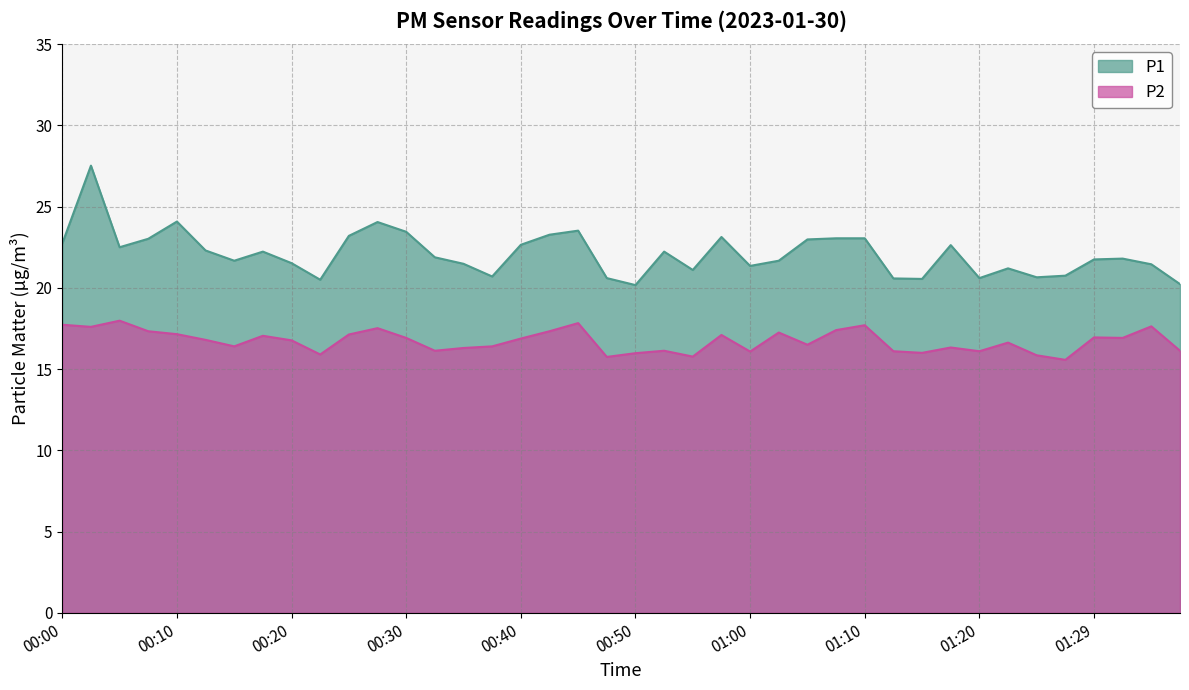

At 00:55, list the series in order from smallest to largest.

P2, P1